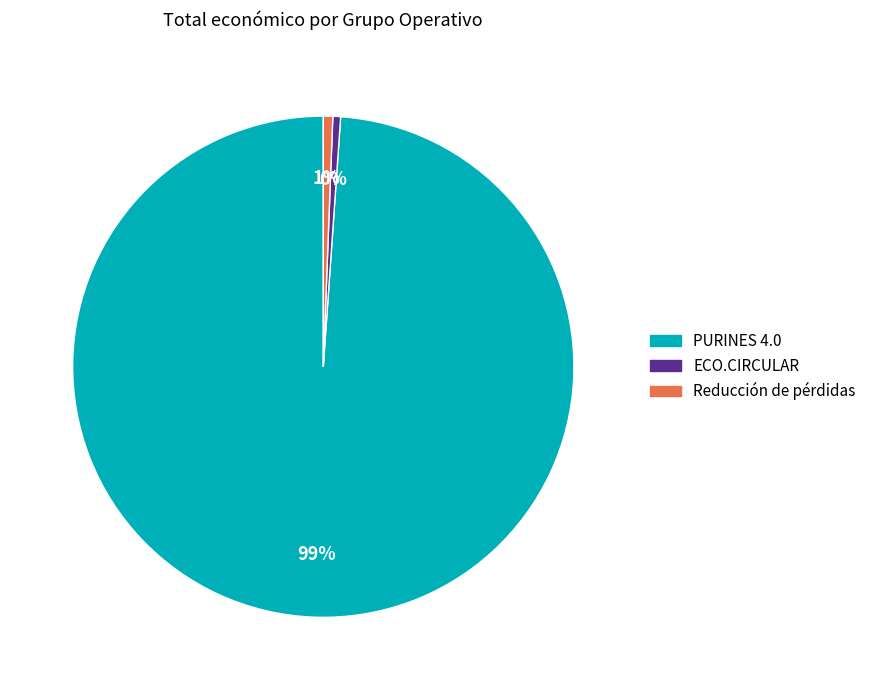

Is the sum of PURINES 4.0 and Reducción de pérdidas greater than half?

Yes